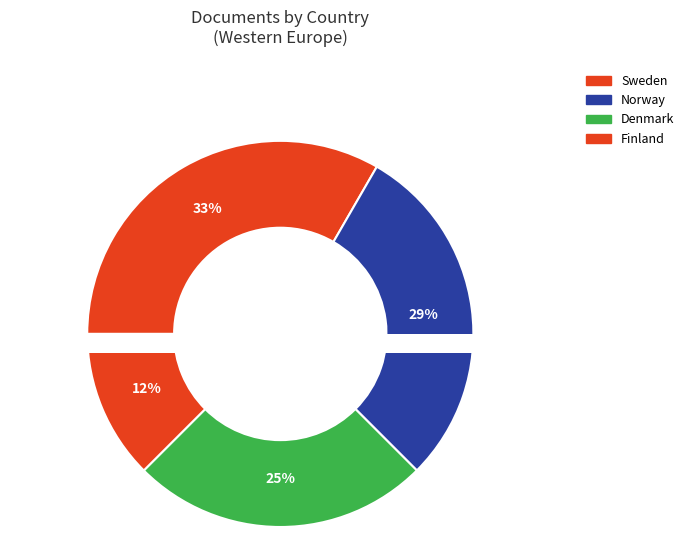

How many segments does this pie chart have?

4